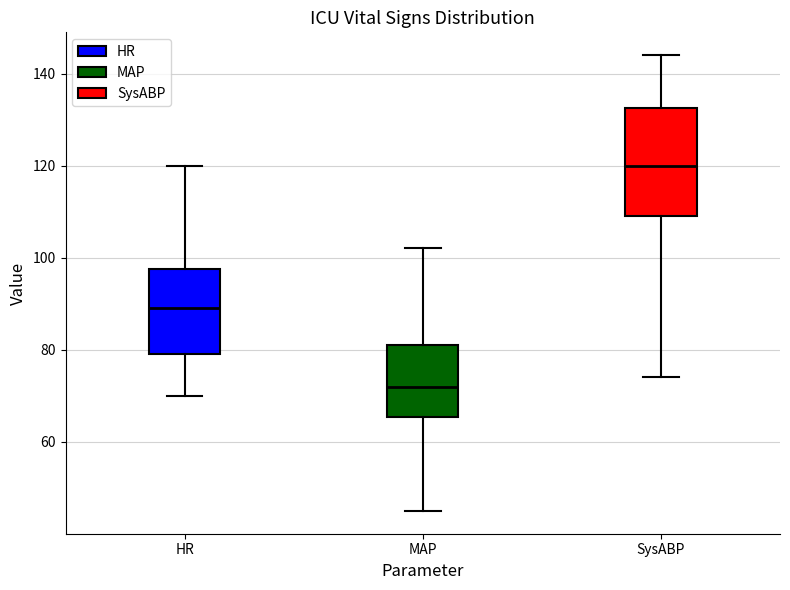

Where does the upper whisker of the box for HR end on the y-axis? The values are not printed on the chart, so give them approximately, as read against the axis.

120